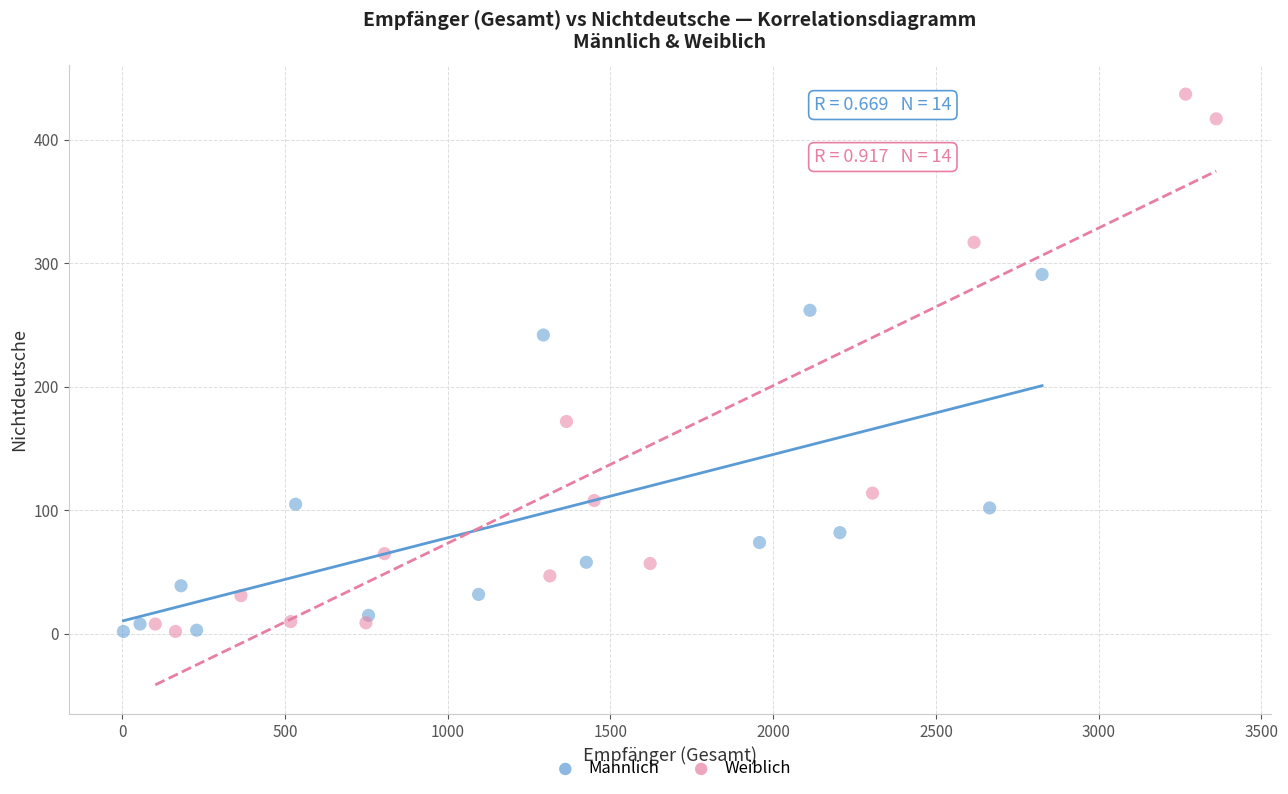

What are all the series names shown in the legend?

Männlich, Weiblich